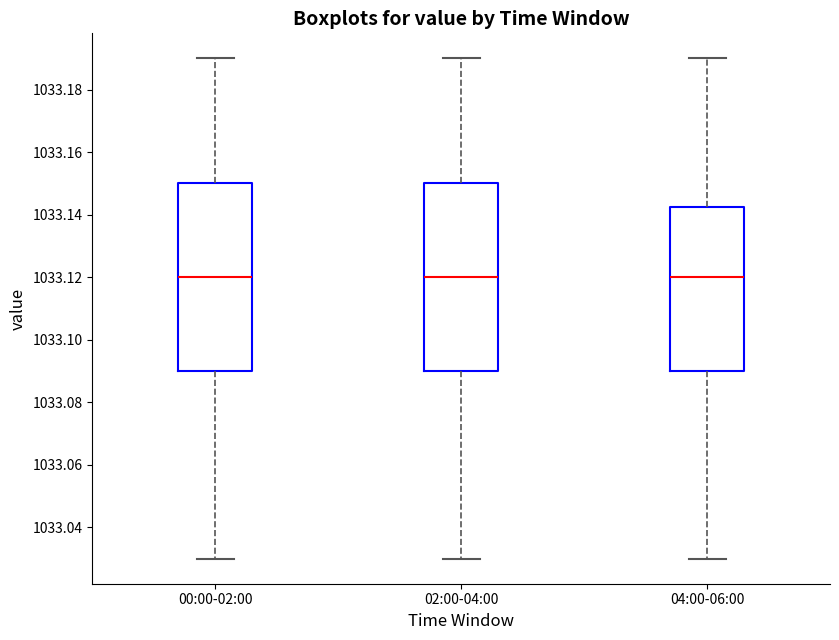

Where does the lower whisker of the box for 02:00-04:00 end on the y-axis? The values are not printed on the chart, so give them approximately, as read against the axis.

1033.030